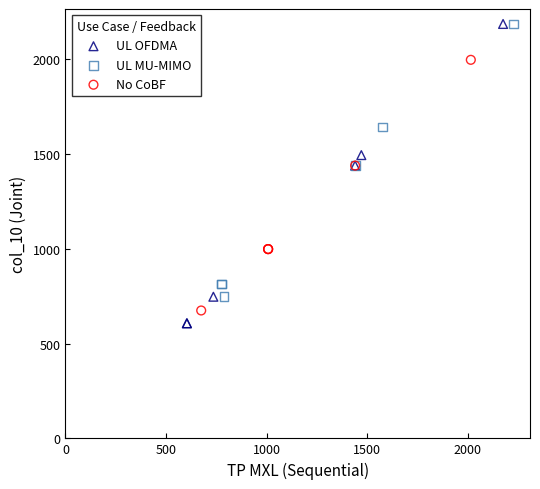

Which series has the largest Y range (max minus min)?

UL OFDMA